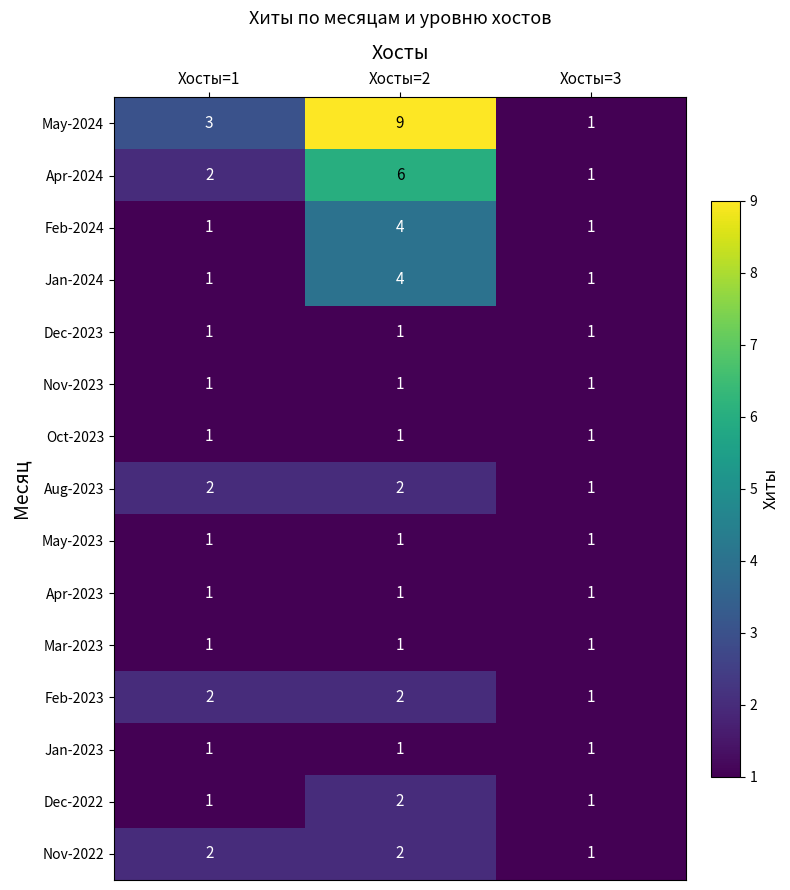

What is the maximum value shown in the chart?

9